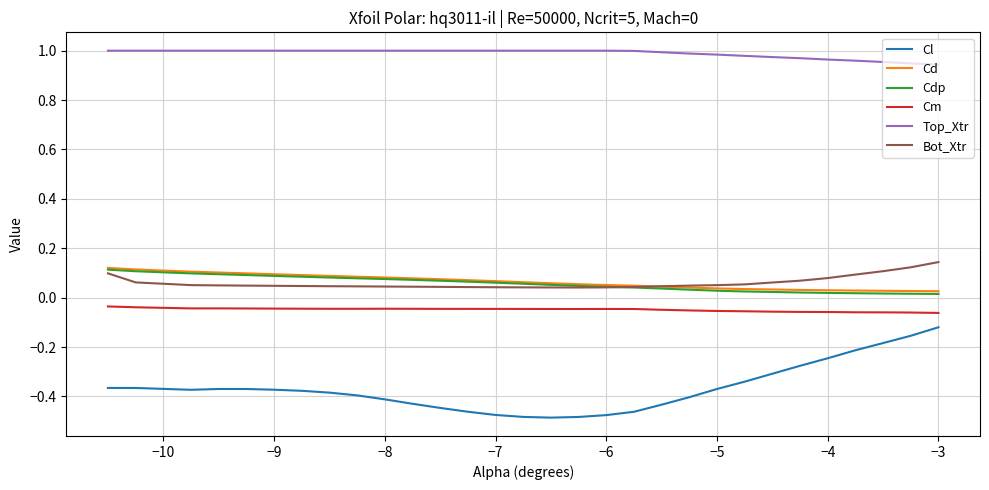

Which series has the largest range (max minus min)?

Cl